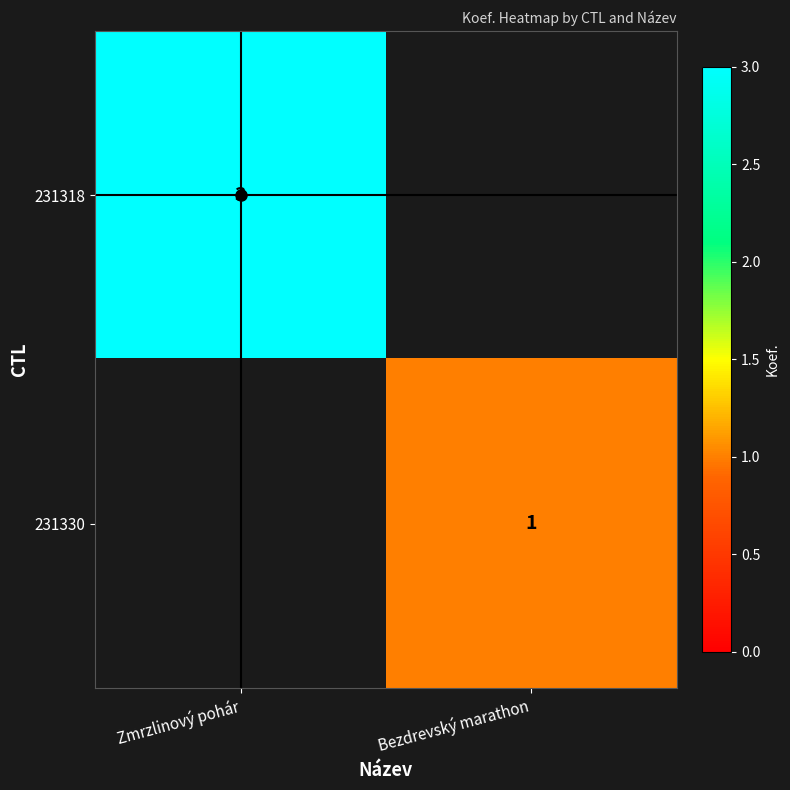

True or false: 231330 has a value of 1 at Bezdrevský marathon.

True